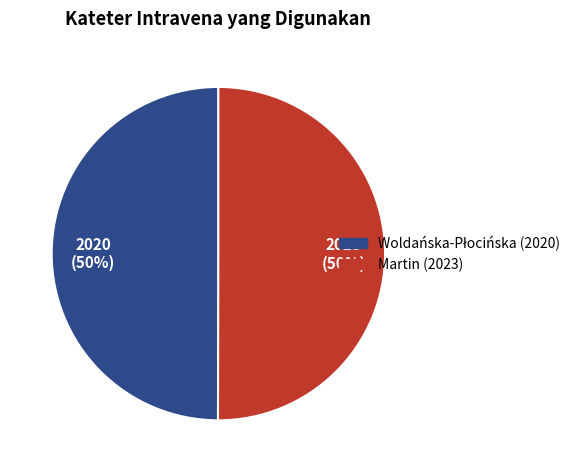

What percentage is the Martin (2023) slice, to the nearest percent?

50%